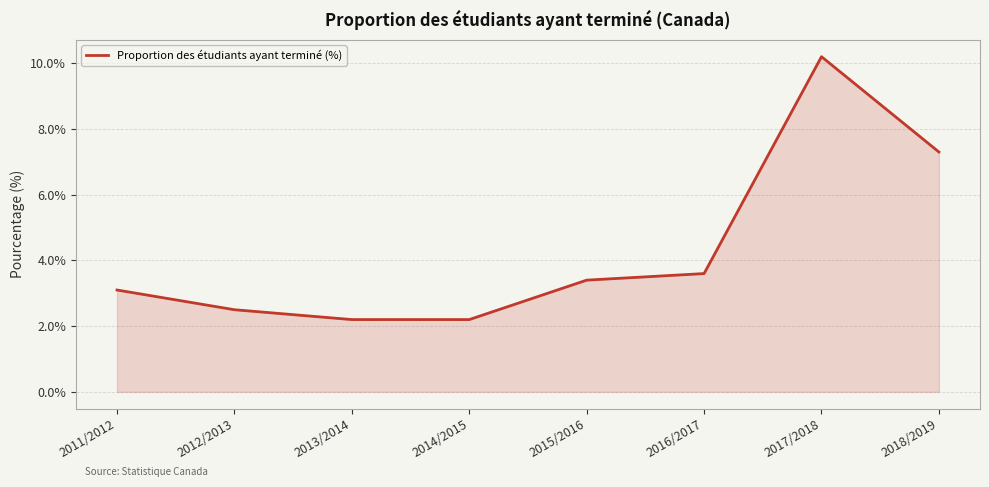

What is the average value?

4.3